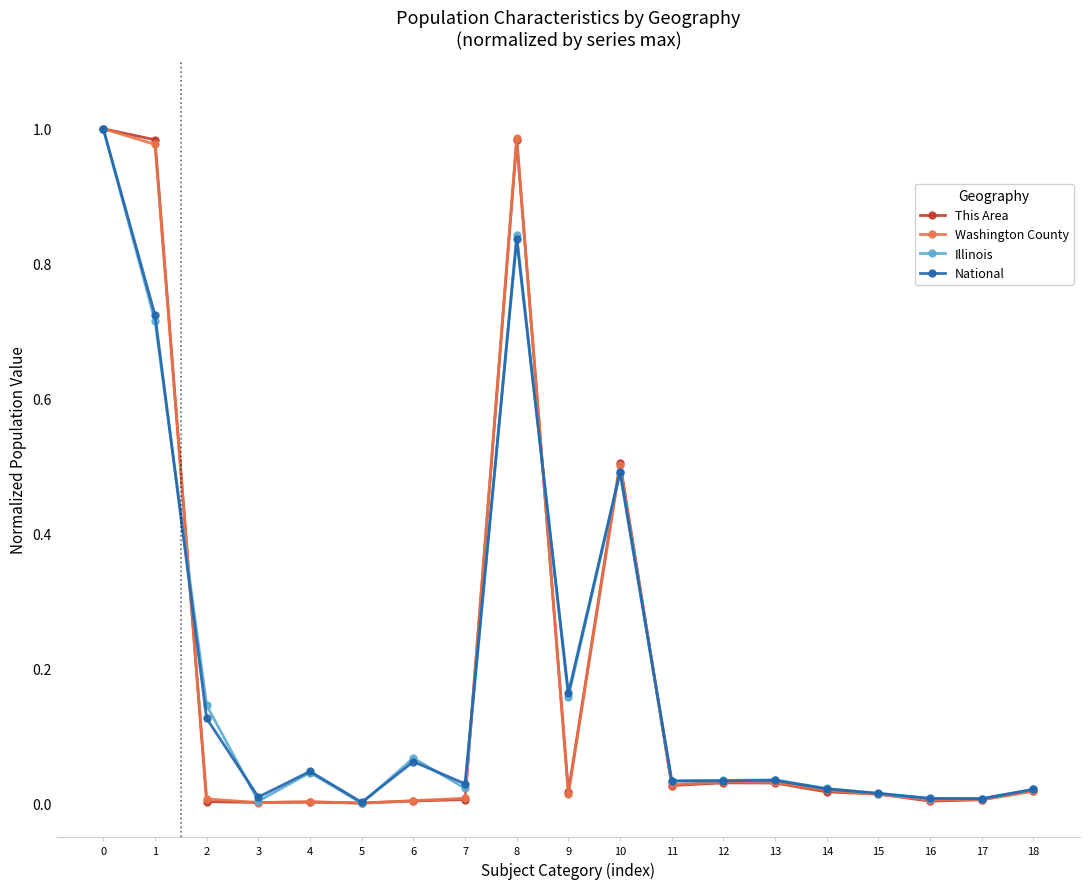

At which category does National reach its first local valley?

3